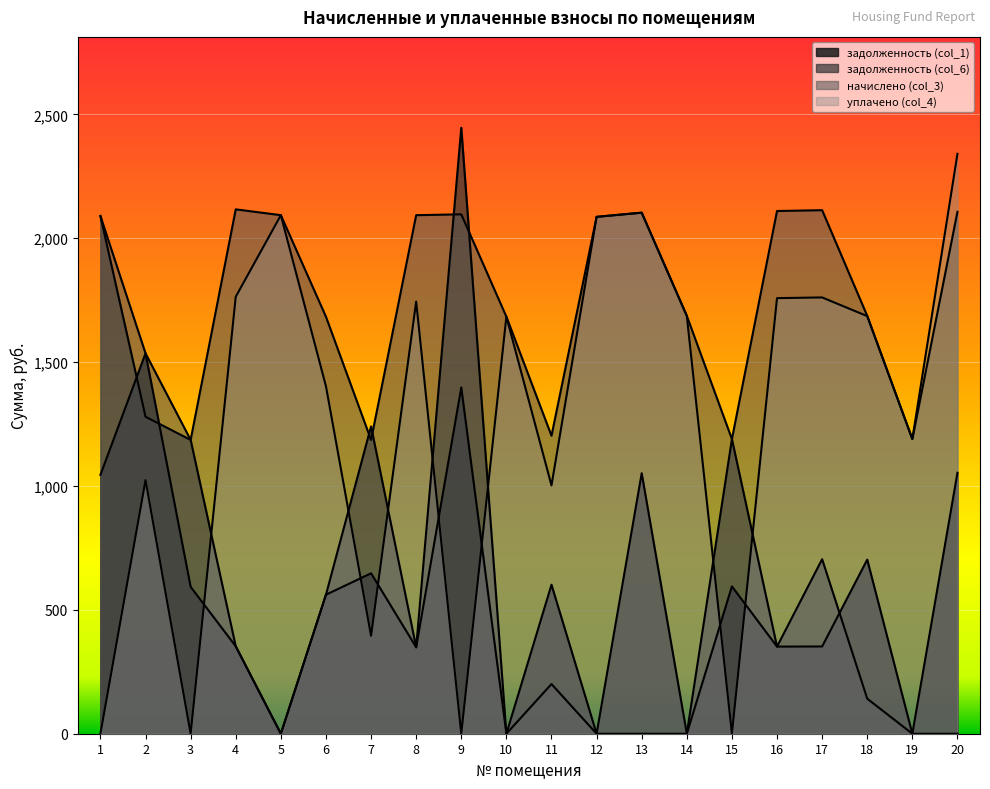

How many positive values does the задолженность (col_1) series have?

15